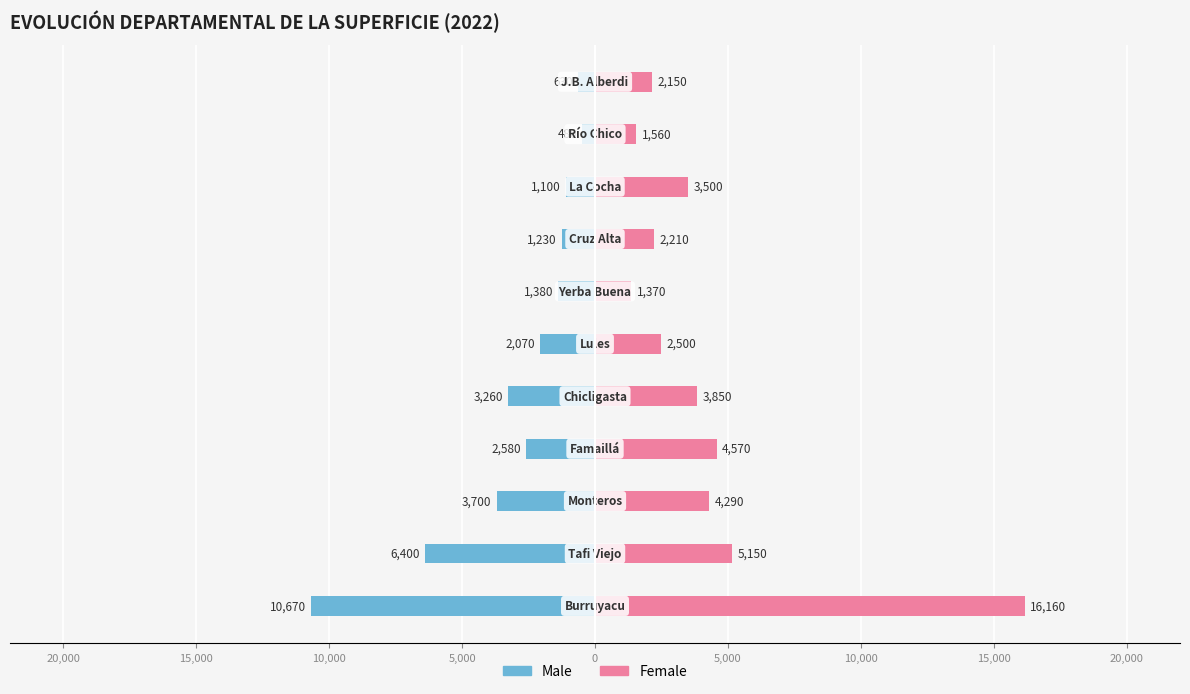

How many groups of bars are there?

11